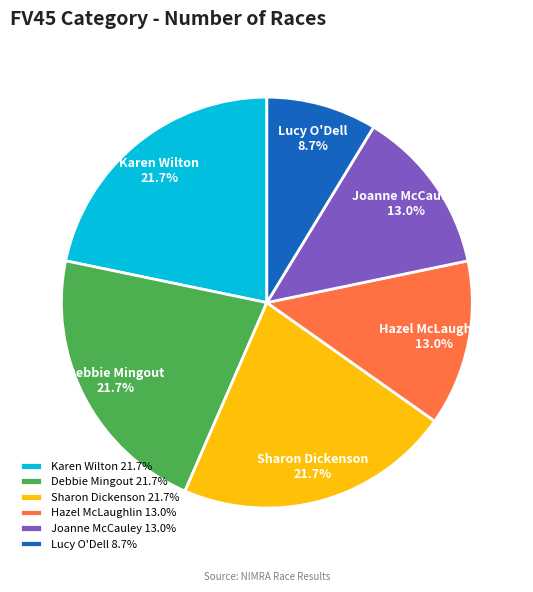

Is it true that Joanne McCauley is 13% of the pie?

True